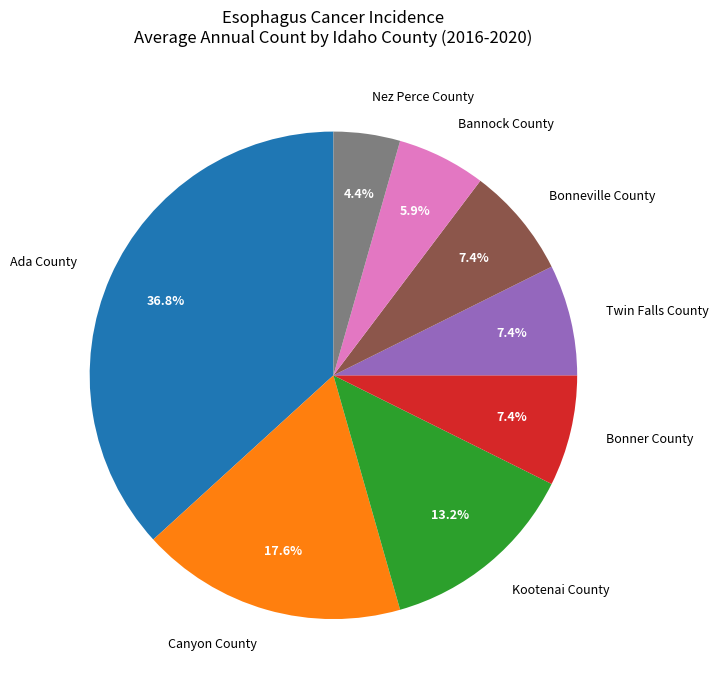

Combined, do Bonneville County and Nez Perce County account for over 50%?

No